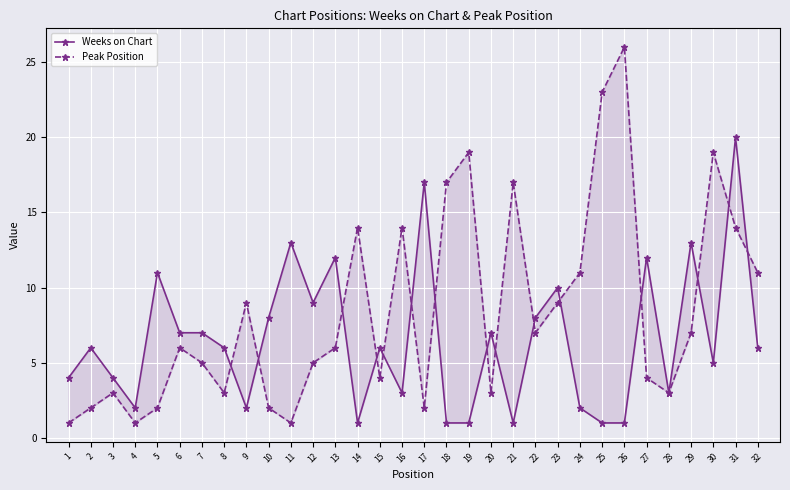

True or false: Peak Position has more than 1 points higher than both neighbors.

True